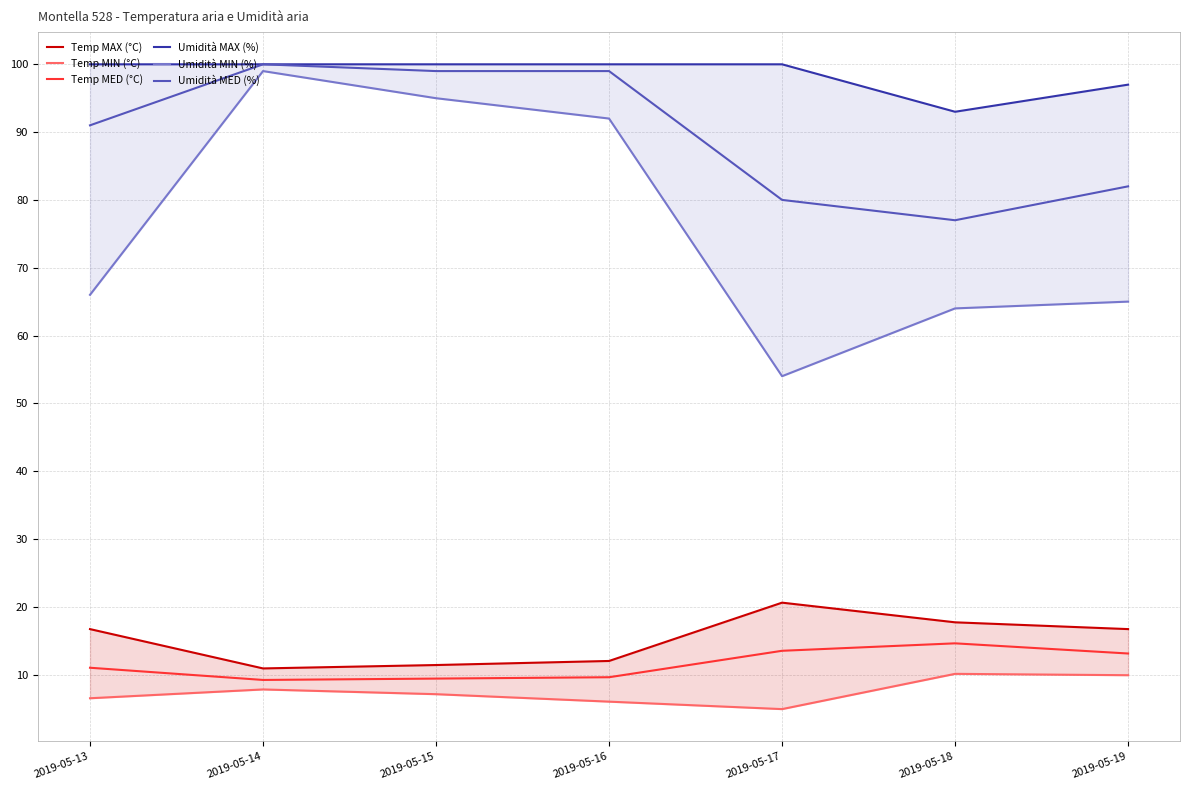

What is the value of the Umidità MIN (%) point at the 1st from the left?

66.0